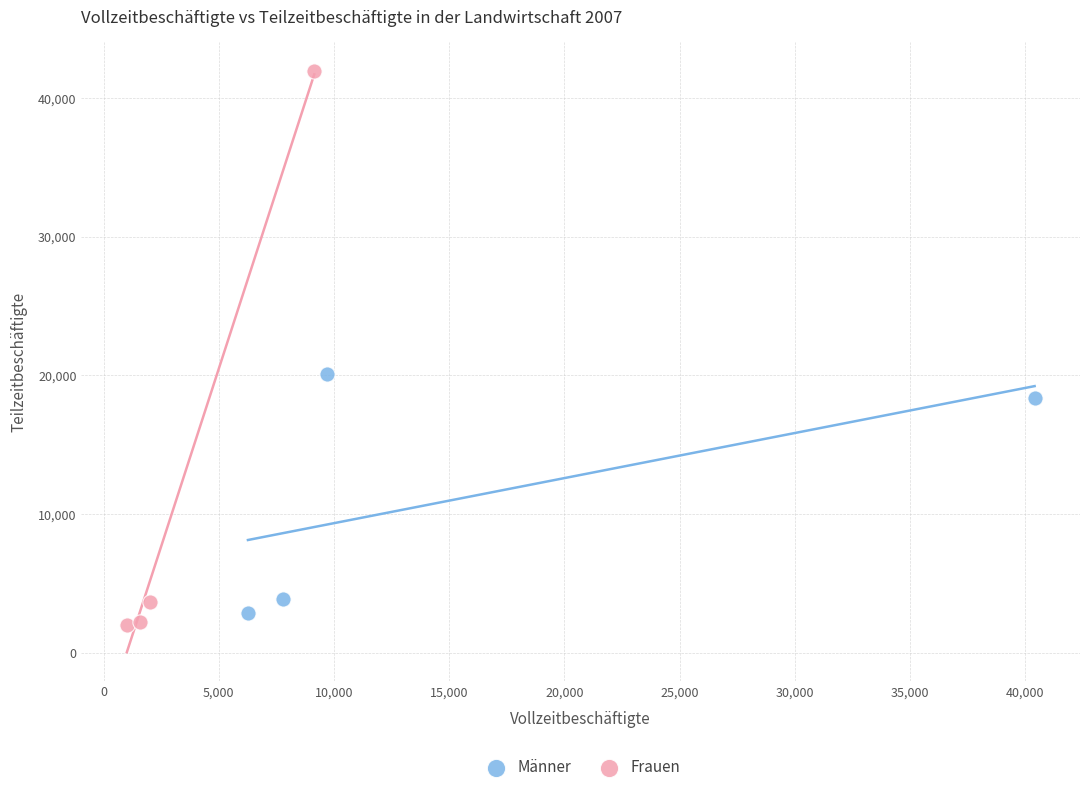

Which series contains the highest Y value?

Frauen